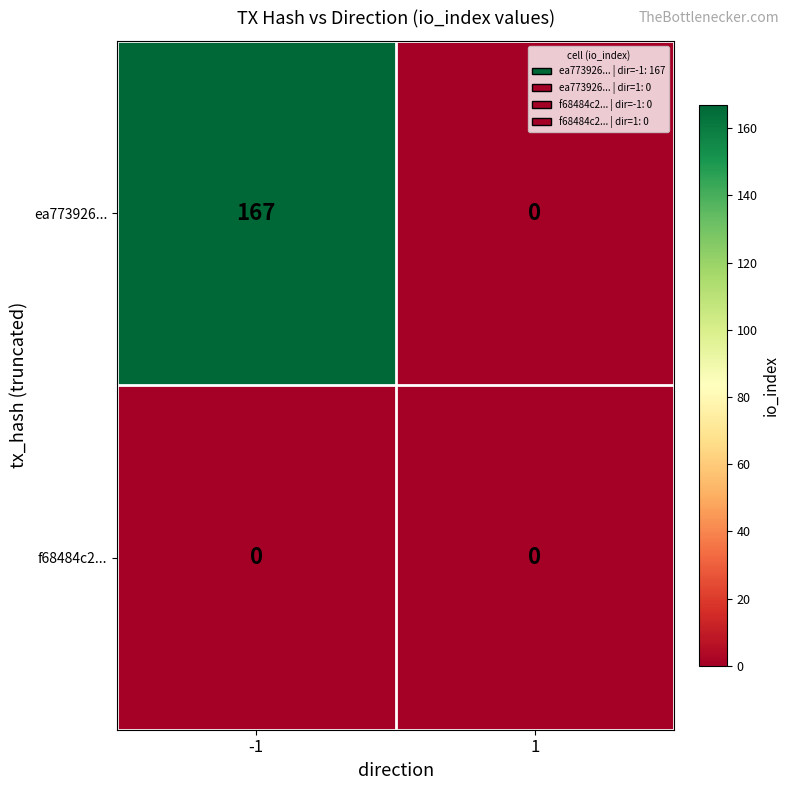

At -1, list the series in order from largest to smallest.

ea773926..., f68484c2...